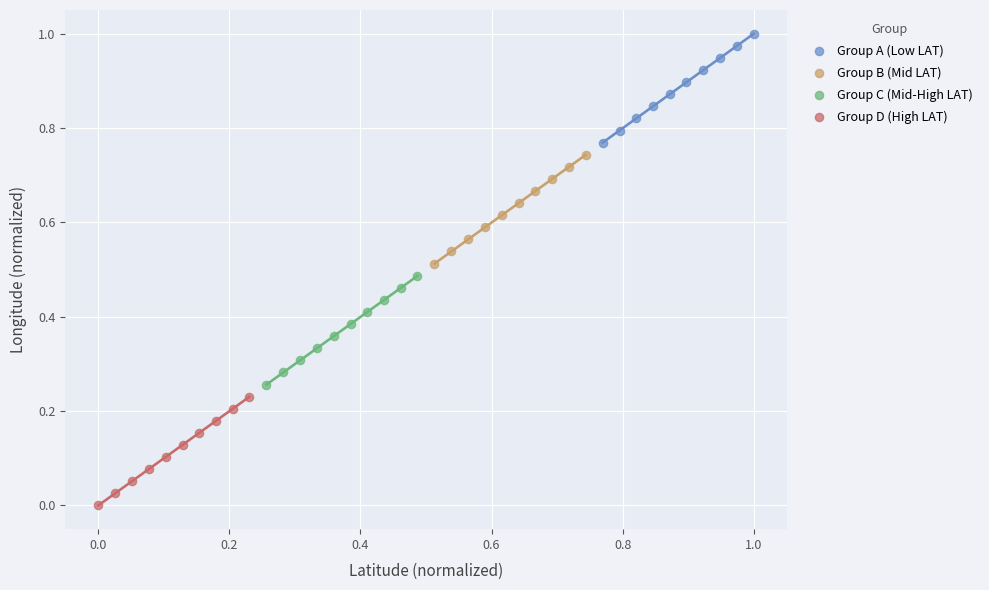

Which series has the widest spread of Y values?

Group A (Low LAT)